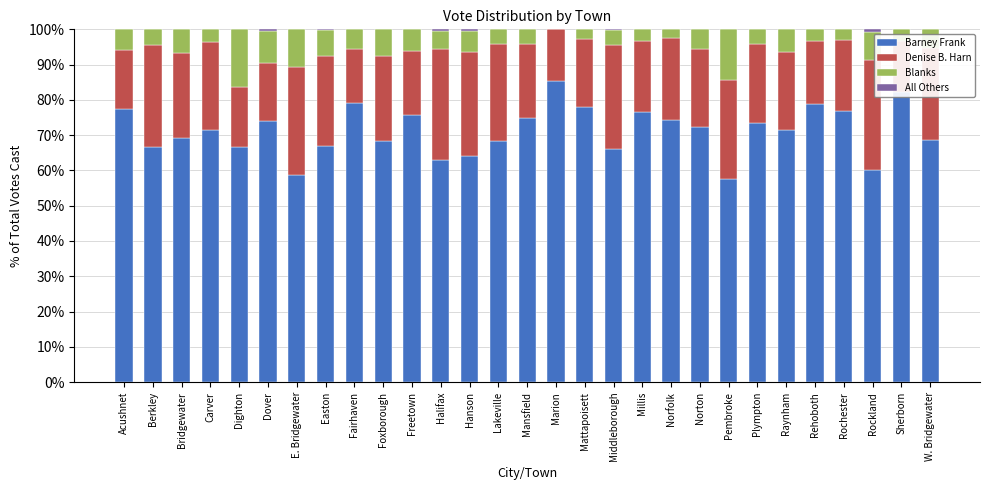

Rank the categories by Barney Frank value from highest to lowest.

Marion, Sherborn, Fairhaven, Rehoboth, Mattapoisett, Acushnet, Rochester, Millis, Freetown, Mansfield, Norfolk, Dover, Plympton, Norton, Raynham, Carver, Bridgewater, W. Bridgewater, Lakeville, Foxborough, Easton, Berkley, Dighton, Middleborough, Hanson, Halifax, Rockland, E. Bridgewater, Pembroke